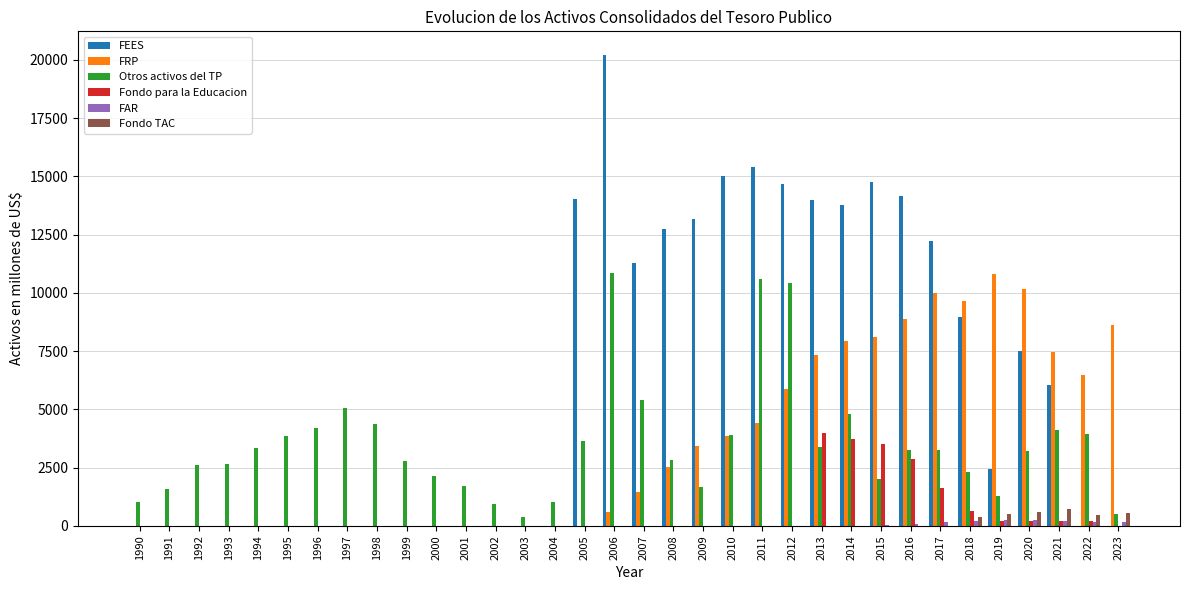

Is the value of FEES at 2007 greater than the value of FRP at 1998?

Yes